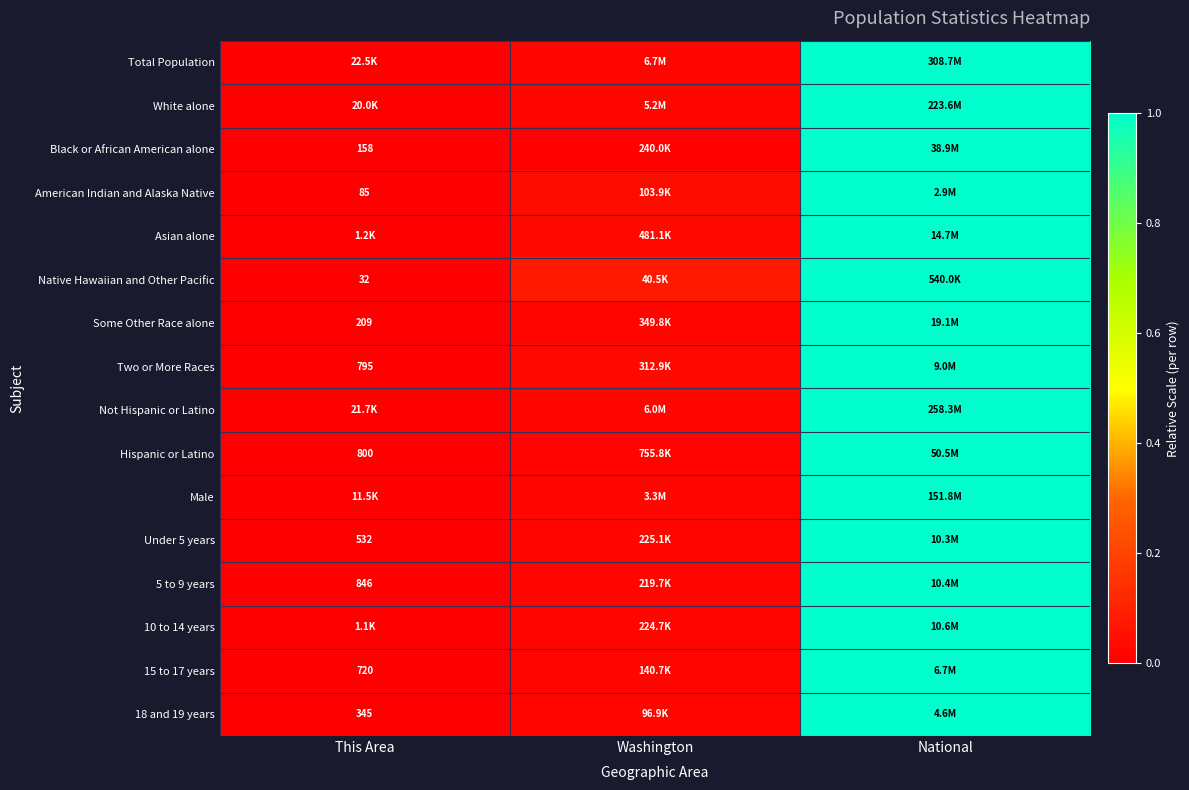

What is the greatest value displayed?

1.0